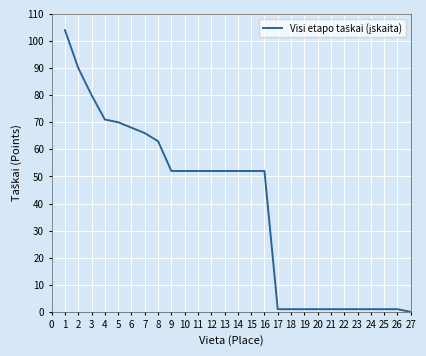

What is the average value?

38